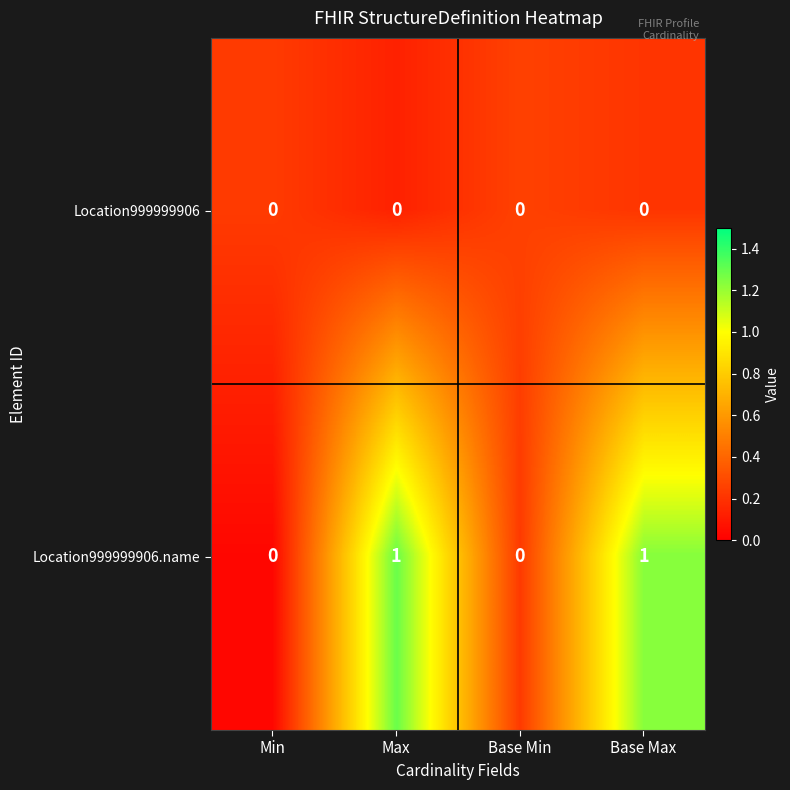

Is it true that Location999999906 equals 0 at Max?

True